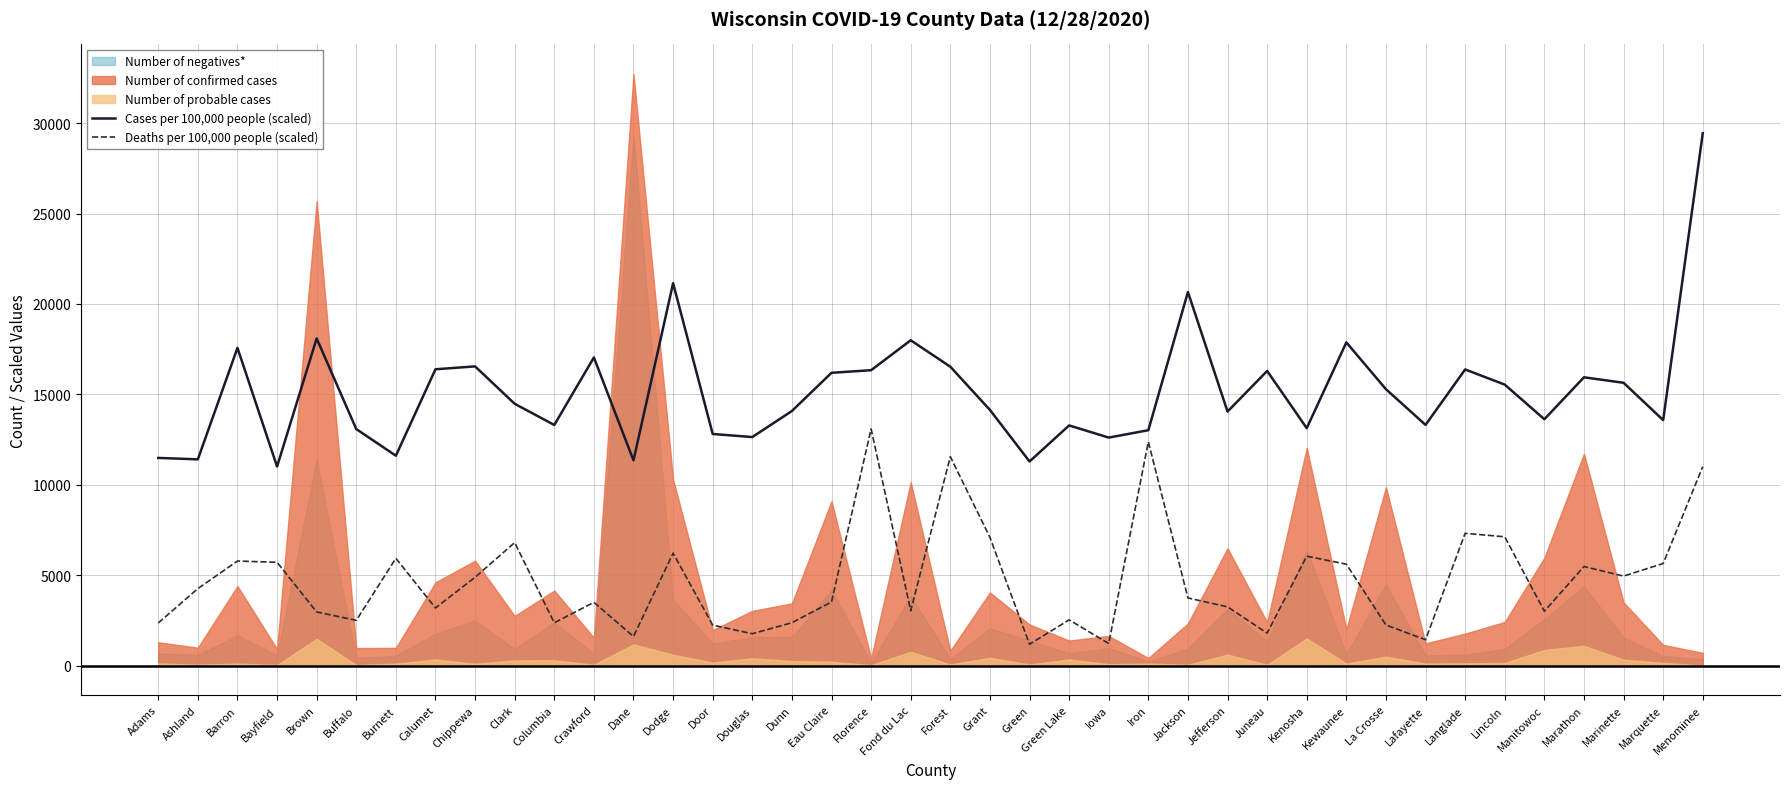

True or false: Cases per 100,000 people (scaled) has more than 1 interior local peaks.

True